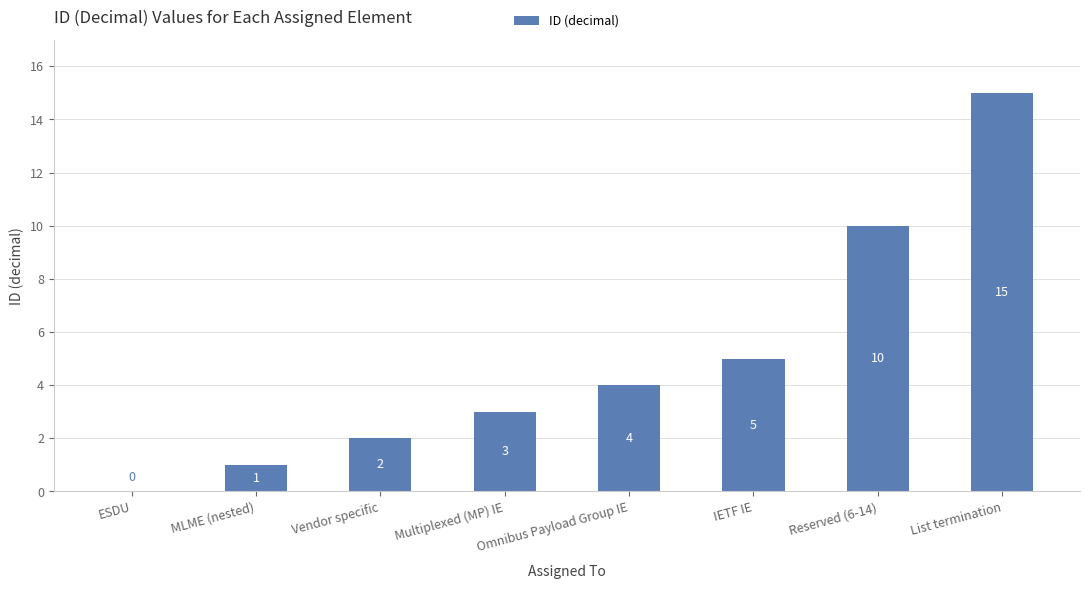

At which label is the value closest to 7?

IETF IE